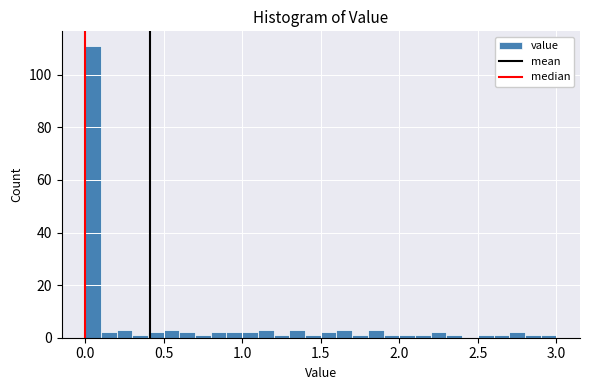

Read against the x-axis, roughly where is the centre of the tallest bar?

0.05